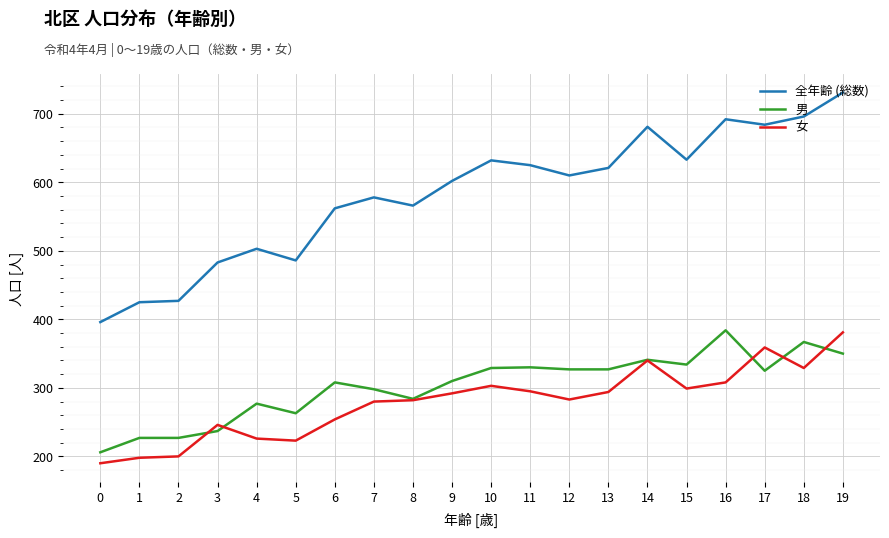

What is the difference between the highest and lowest values at 1?

227